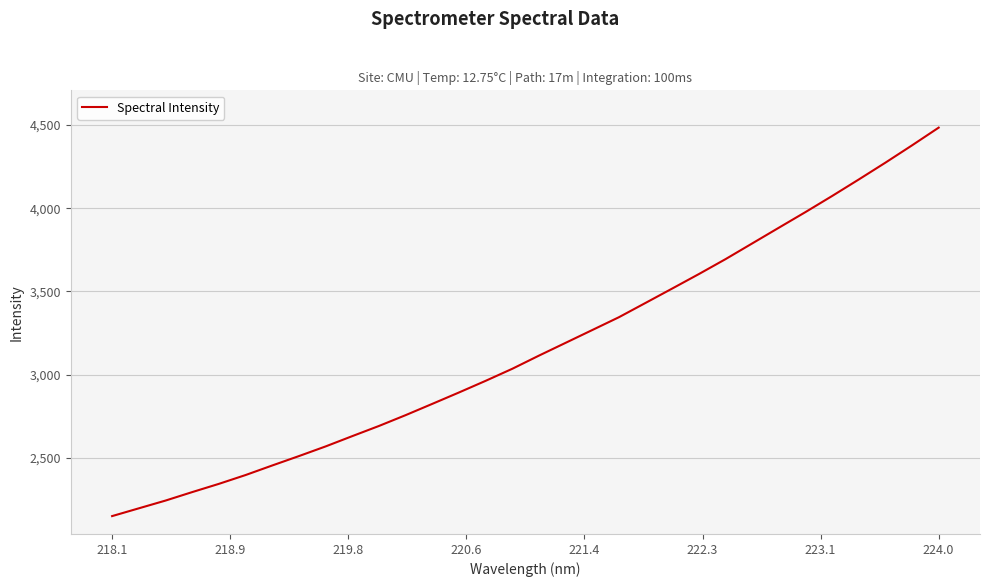

What is the maximum value shown in the chart?

4484.6